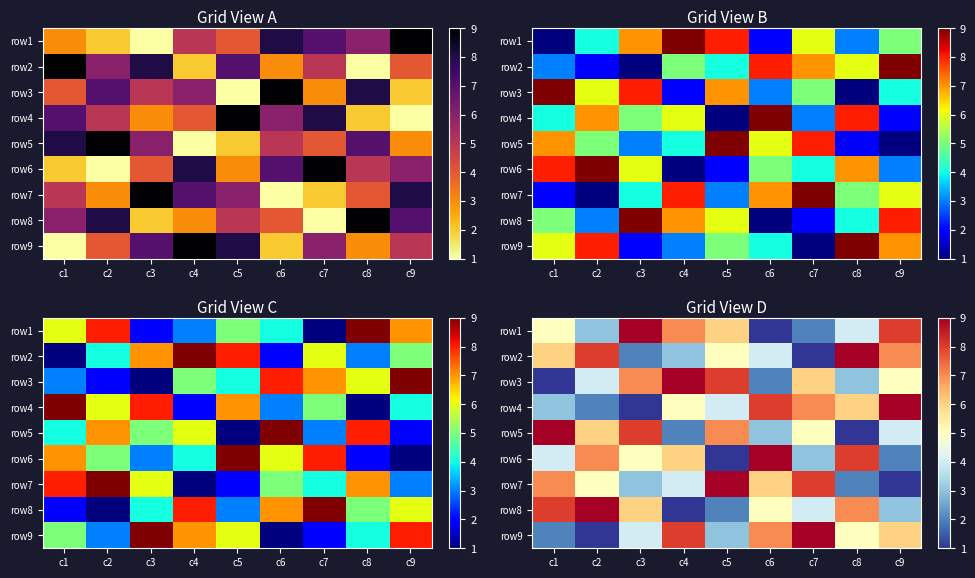

At which category does the chart reach its minimum across all series?

c6